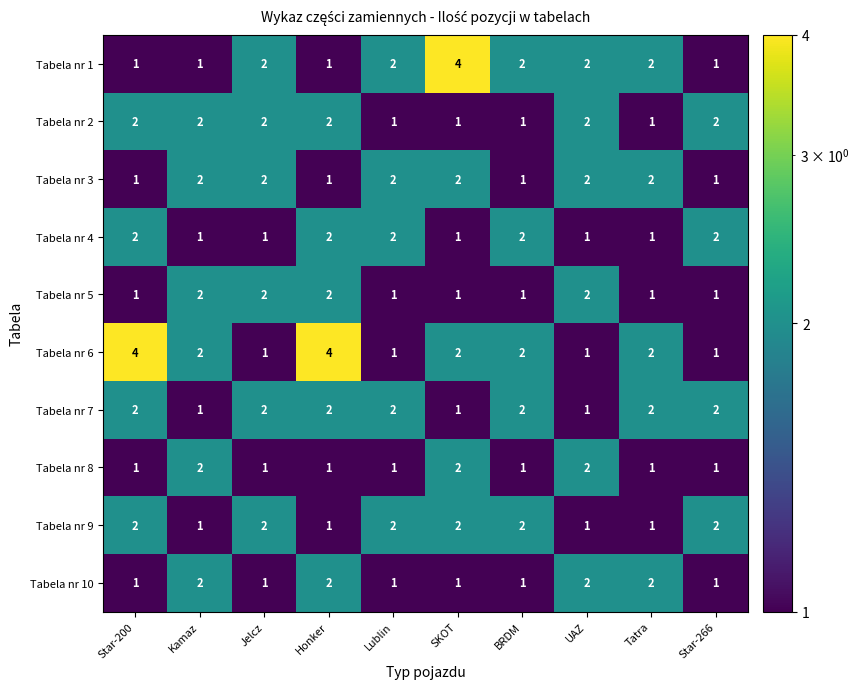

How many Tabela nr 9 values are between 1 and 2?

10